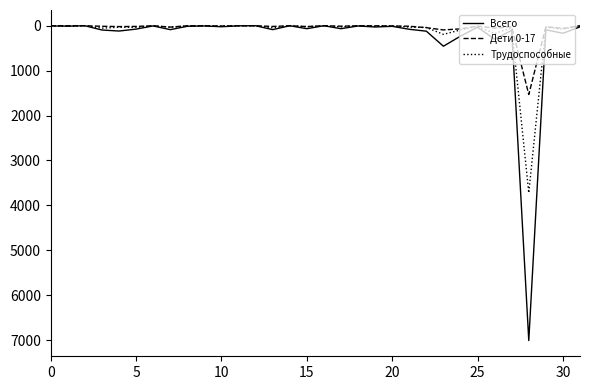

Which series has the largest range (max minus min)?

Всего